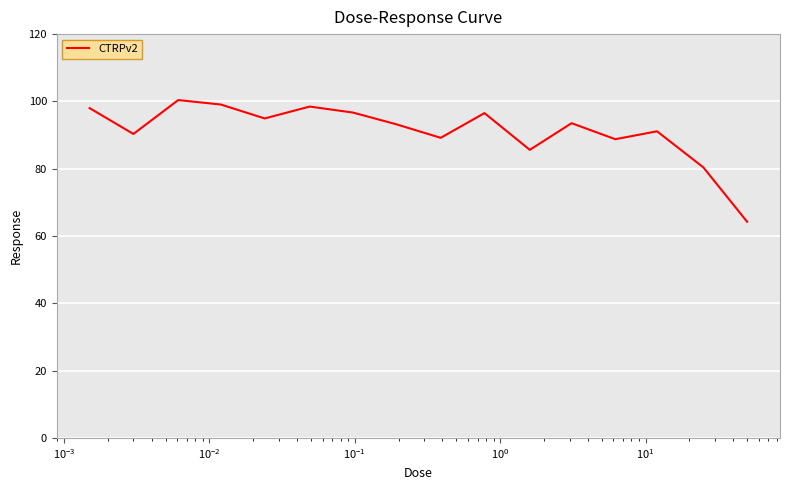

What is the difference between the maximum and minimum values?

36.2